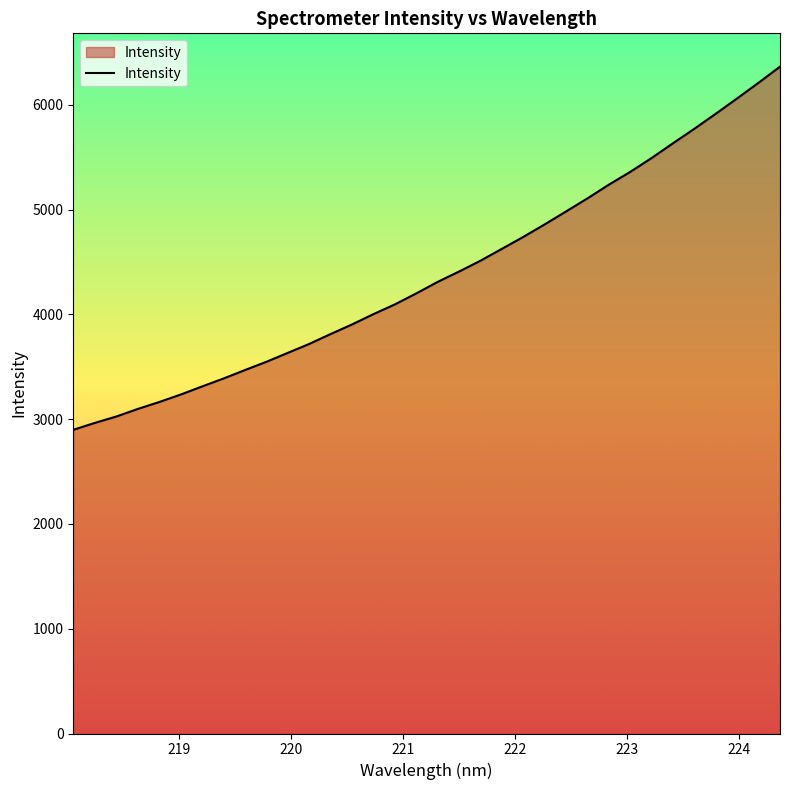

What is the greatest value displayed?

6365.5